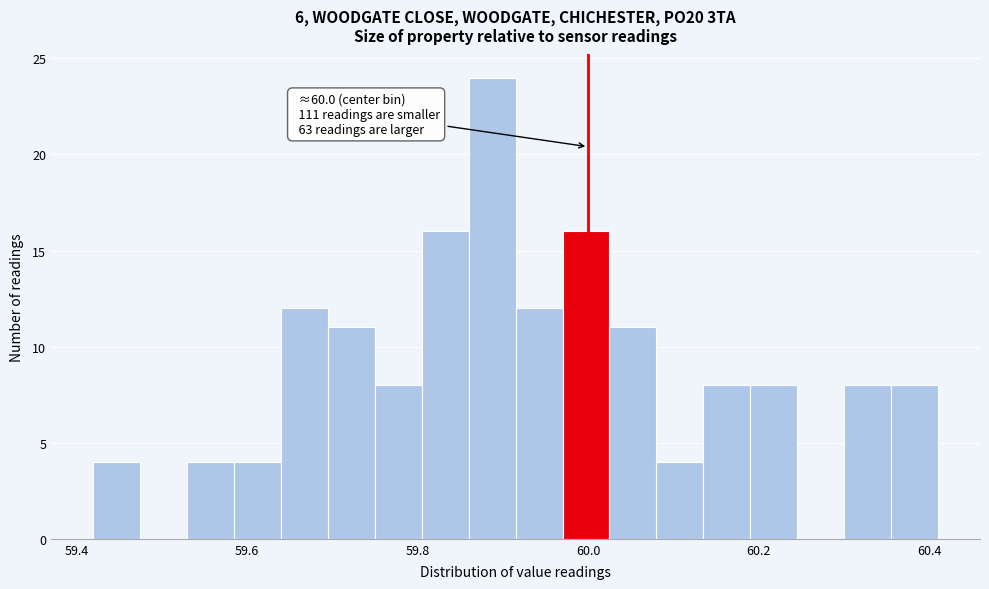

Around what value on the x-axis is the tallest bar? Give the approximate position of its centre, as read against the axis.

59.88